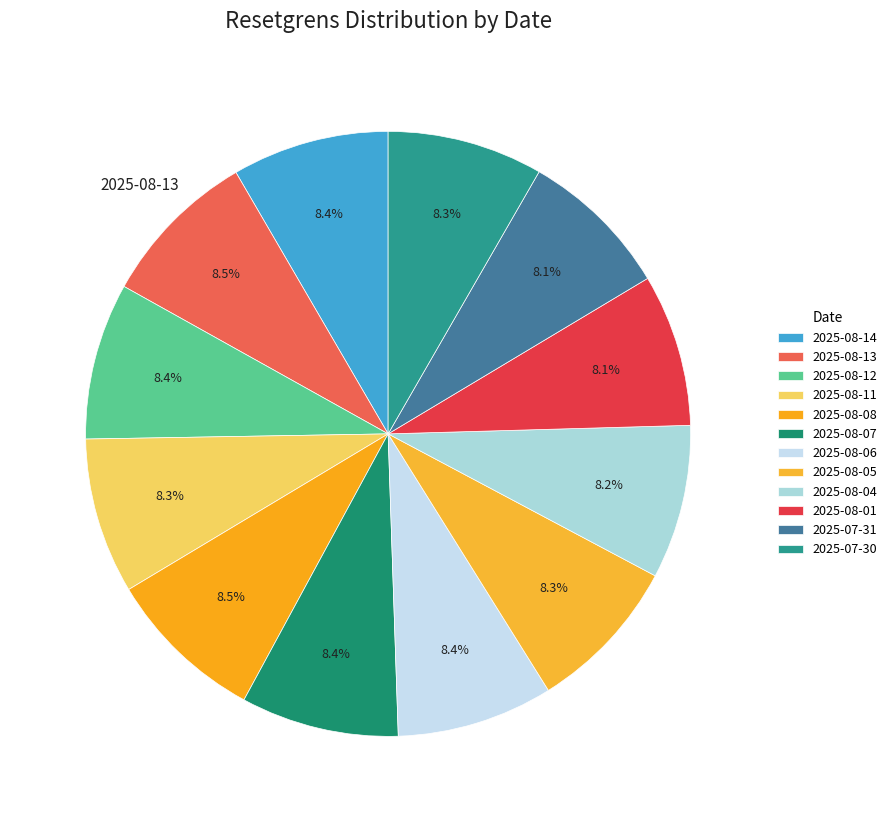

To the nearest percent, what is the combined percentage of 2025-08-06 and 2025-08-12?

17%